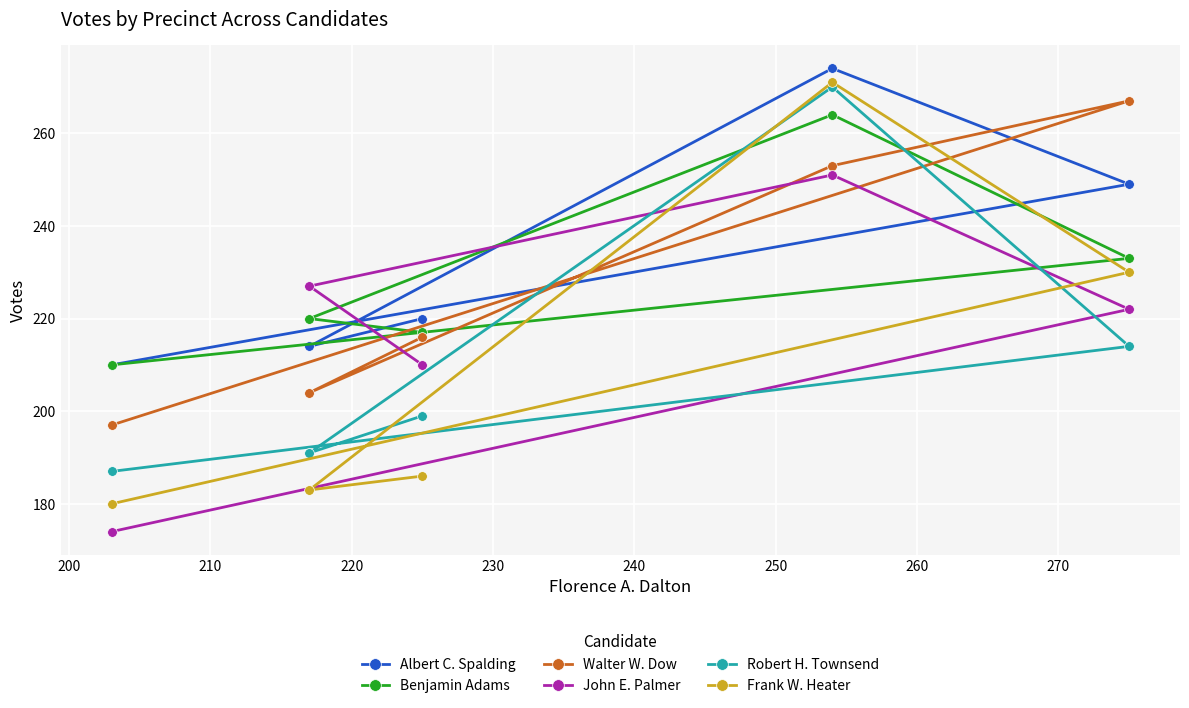

In Albert C. Spalding, how many points are lower than both neighbors (excluding endpoints)?

1